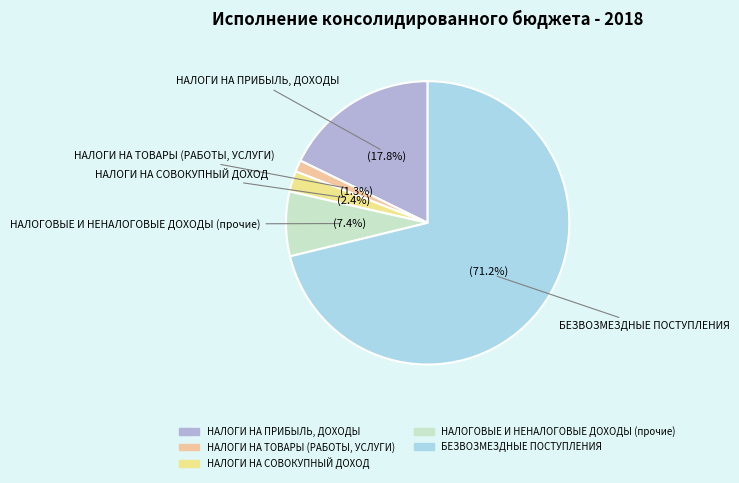

Is the sum of НАЛОГИ НА ПРИБЫЛЬ, ДОХОДЫ and НАЛОГОВЫЕ И НЕНАЛОГОВЫЕ ДОХОДЫ (прочие) greater than half?

No